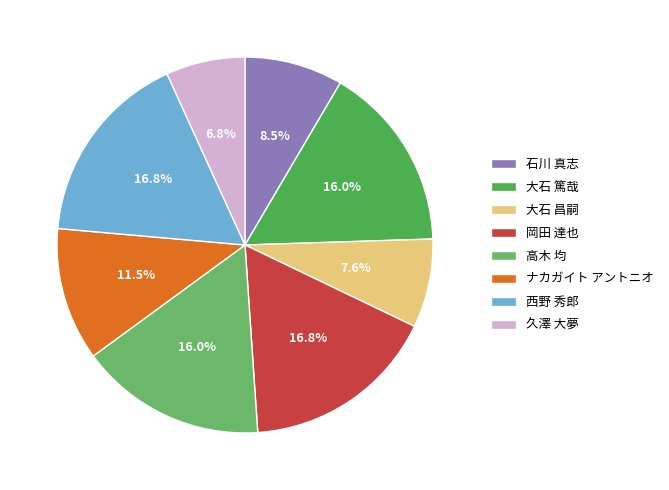

Which category has the smallest portion of the pie?

久澤 大夢